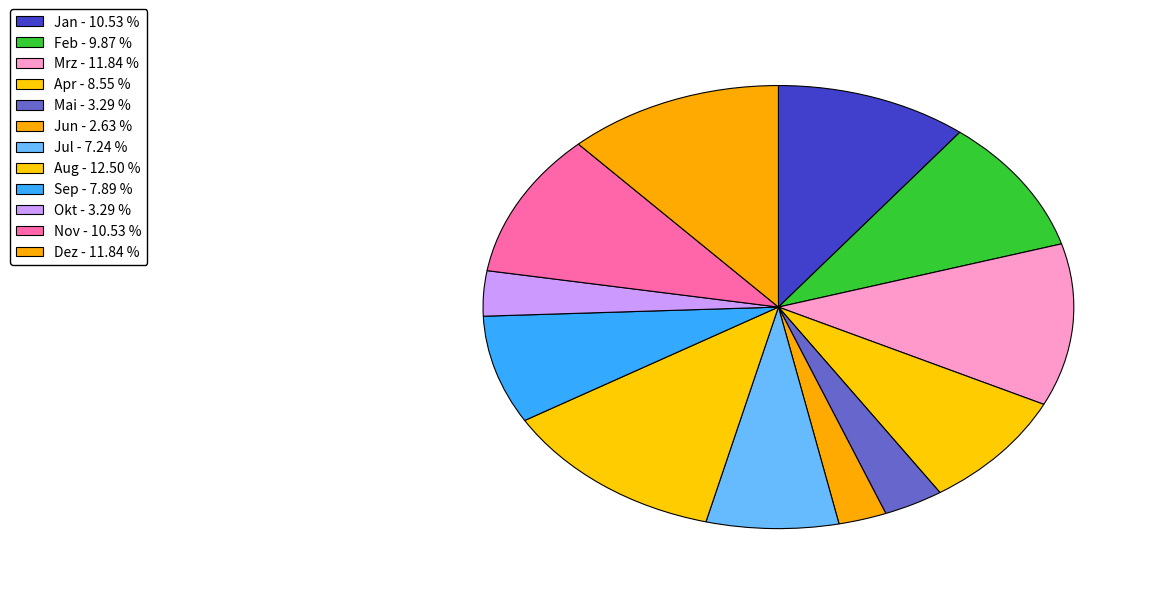

To the nearest percent, what is the average slice percentage?

8%